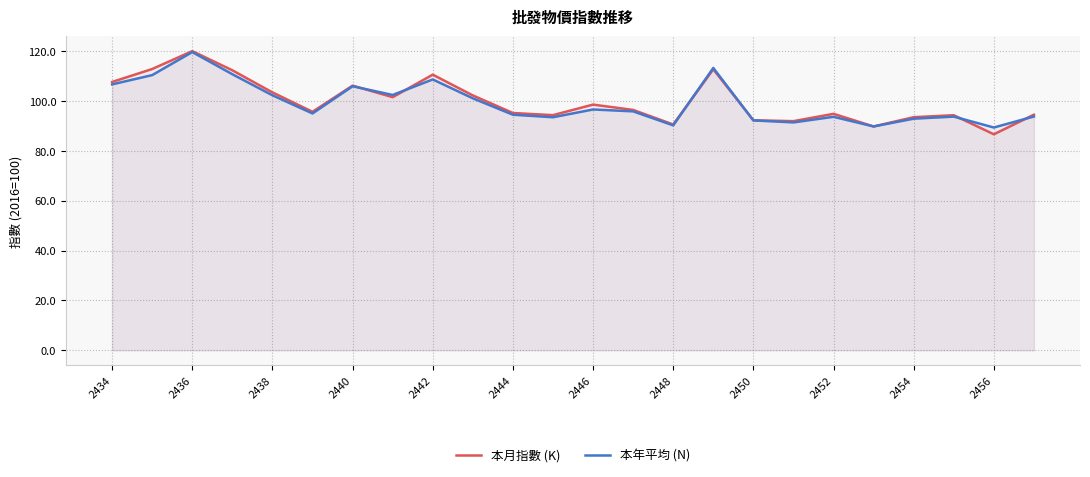

True or false: 本月指數 (K) has a value of 151.7 at 2436.

False